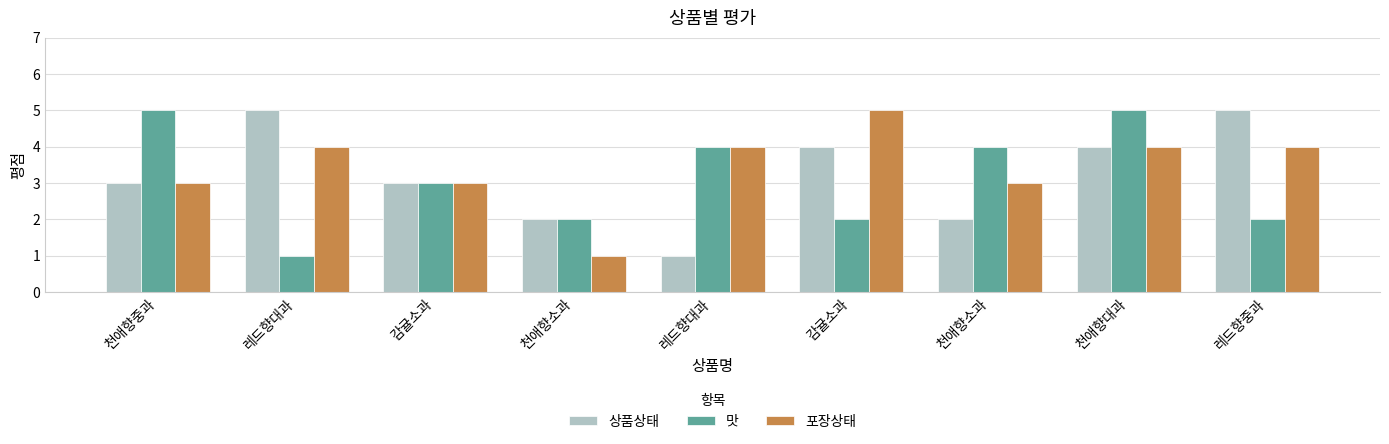

What is the spread (max minus min) of values at 레드향대과?

4